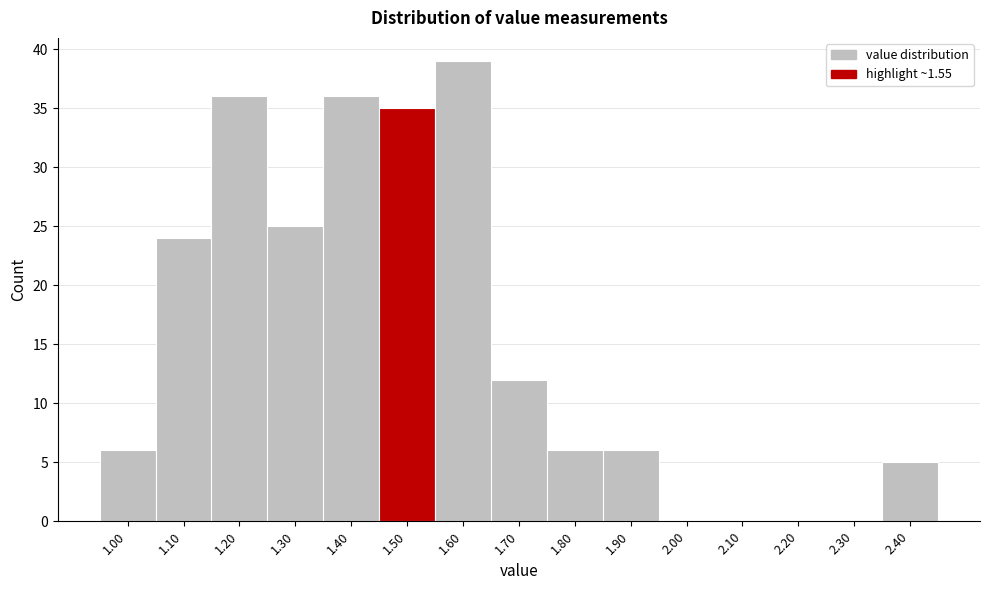

Reading left to right, what are all the values shown in this chart?

1.00=6	1.10=24	1.20=36	1.30=25	1.40=36	1.50=35	1.60=39	1.70=12	1.80=6	1.90=6	2.00=0	2.10=0	2.20=0	2.30=0	2.40=5